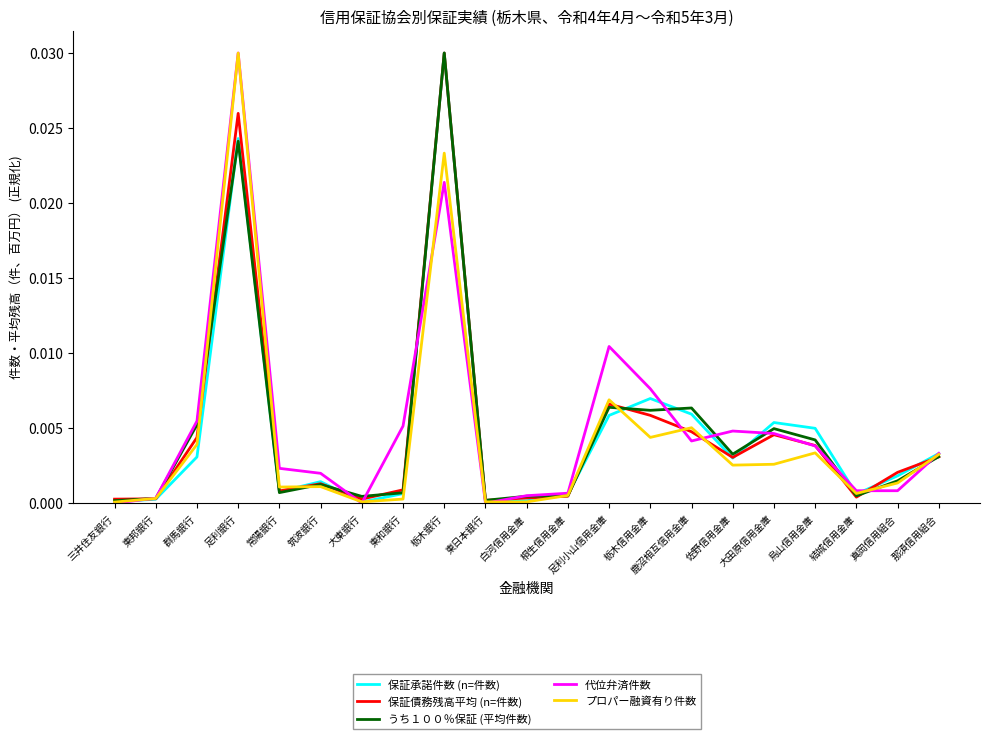

What are all the series names shown in the legend?

保証承諾件数 (n=件数), 保証債務残高平均 (n=件数), うち１００％保証 (平均件数), 代位弁済件数, プロパー融資有り件数